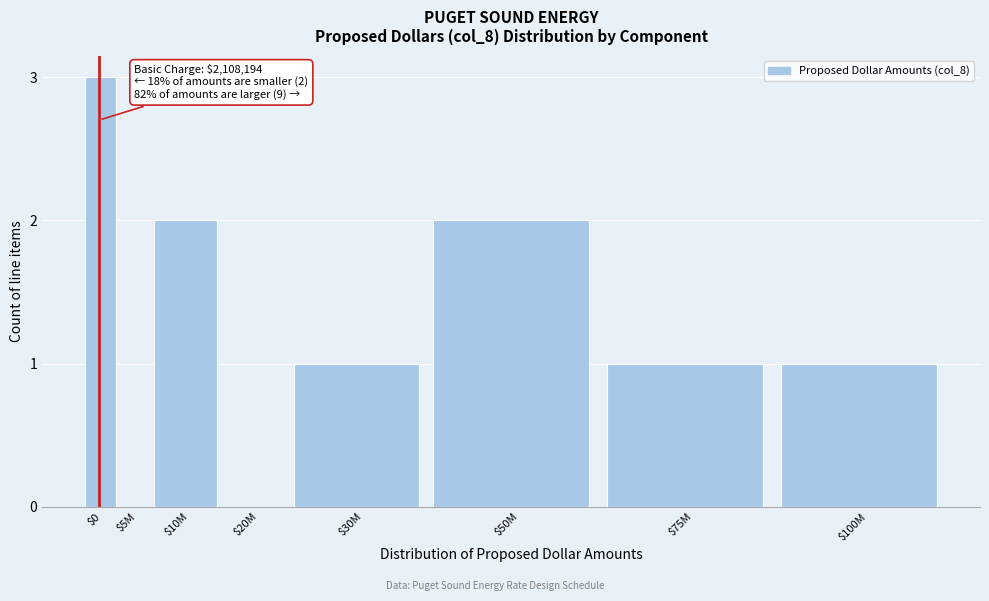

What is the sum of all values?

10